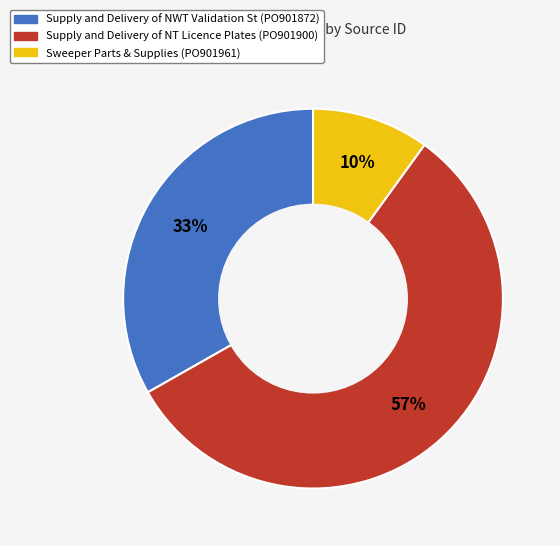

Count the number of slices in the pie.

3